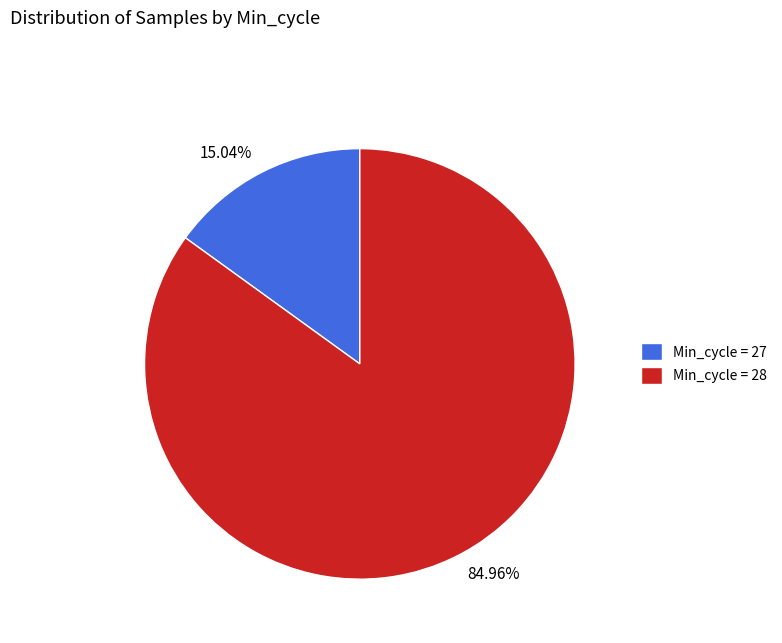

Does any single category account for the majority?

Yes